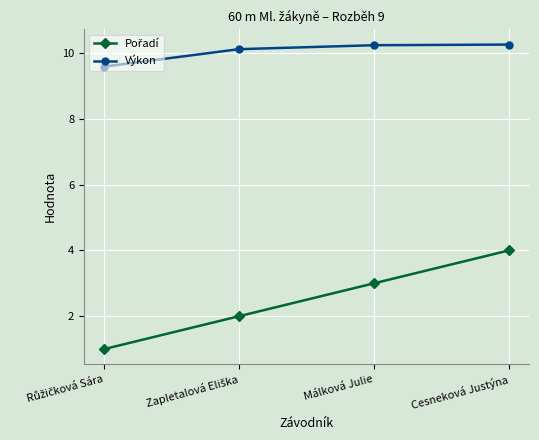

The Výkon series shows 10.2 at Málková Julie. True or false?

True